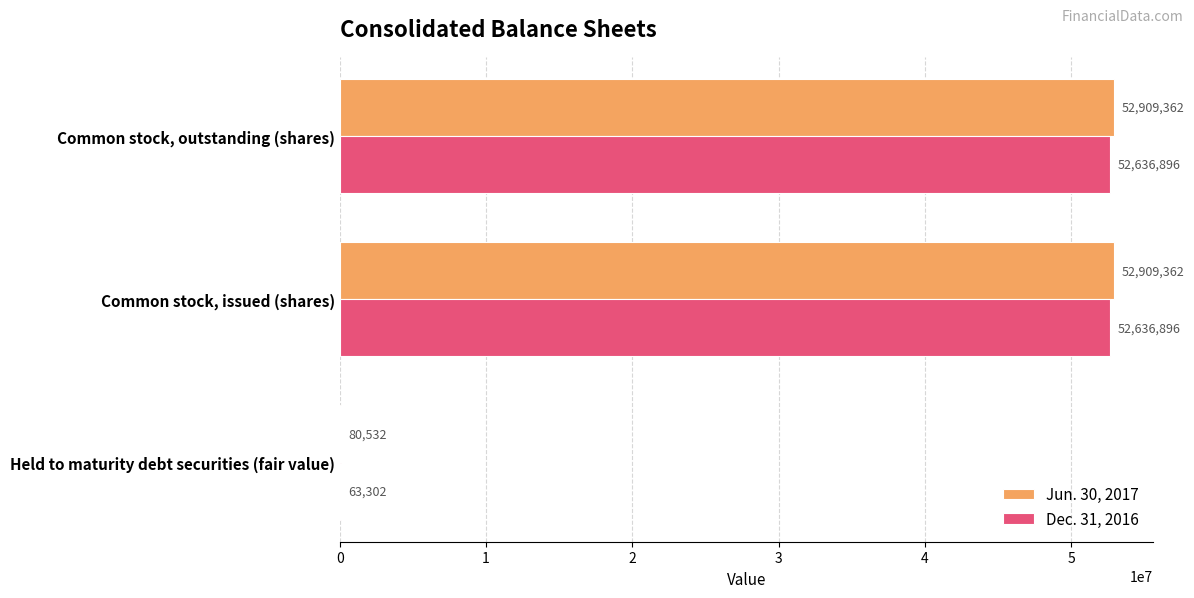

What is the sum of all Jun. 30, 2017 values?

105899256